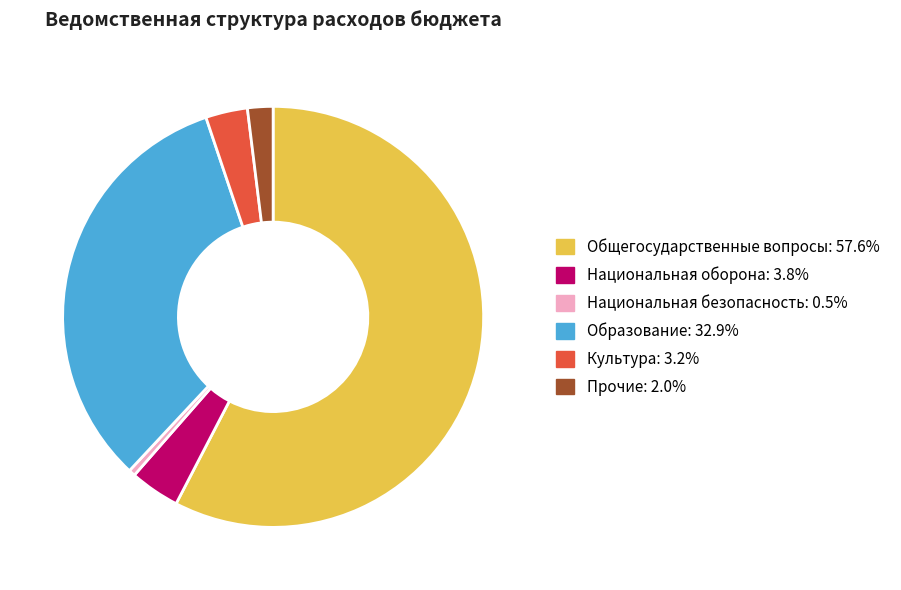

Is there any slice that represents more than half of the pie?

Yes